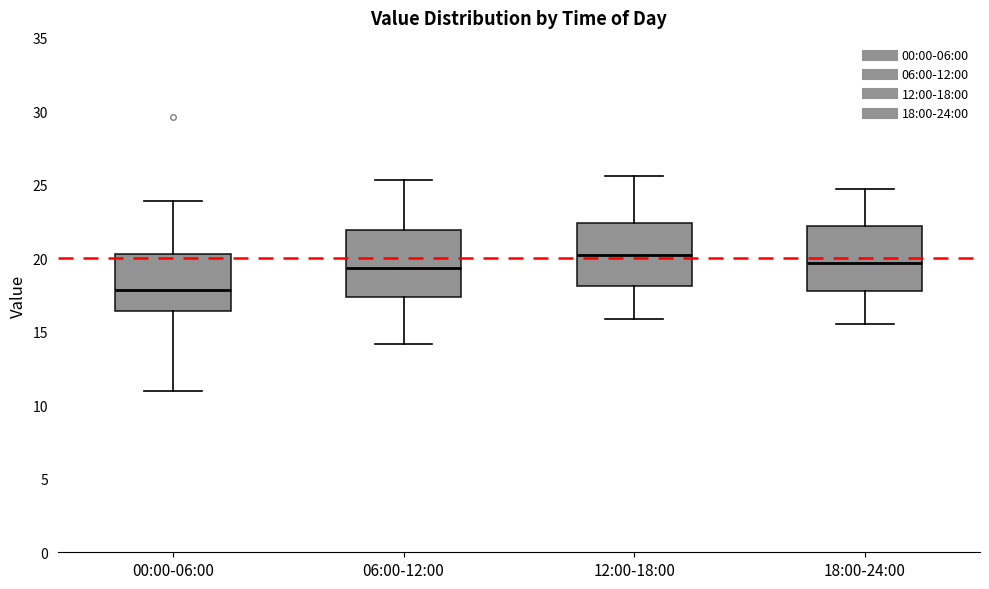

Reading left to right, transcribe this box plot: for each box, give where its median line is, the range the box spans, and where its two whiskers end, as read against the y-axis. The values are not printed on the chart, so give them approximately, as read against the axis.

00:00-06:00: median 18.0, box 16.5 to 20.5, whiskers 11.0 to 24.0
06:00-12:00: median 19.5, box 17.5 to 22.0, whiskers 14.0 to 25.5
12:00-18:00: median 20.0, box 18.0 to 22.5, whiskers 16.0 to 25.5
18:00-24:00: median 19.5, box 18.0 to 22.0, whiskers 15.5 to 24.5